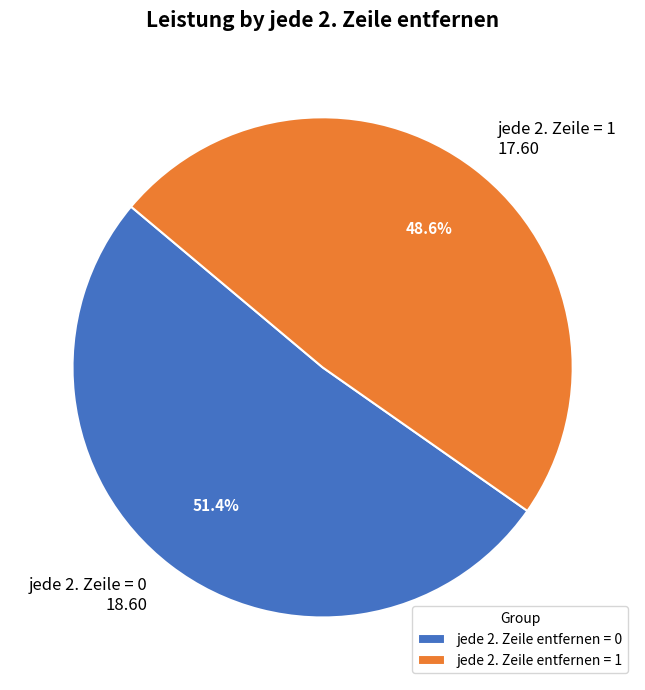

Combined, what portion of the pie is jede 2. Zeile = 0 18.60 and jede 2. Zeile = 1 17.60?

100.0%